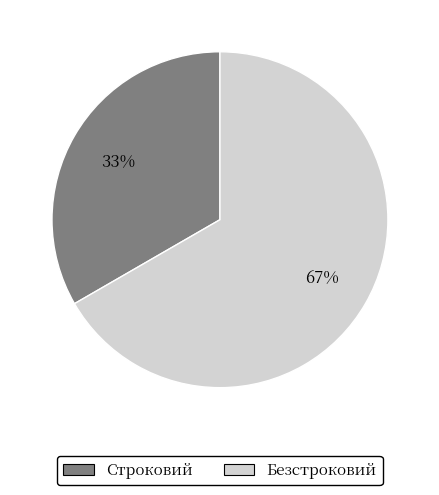

Which has a higher value, Строковий or Безстроковий?

Безстроковий